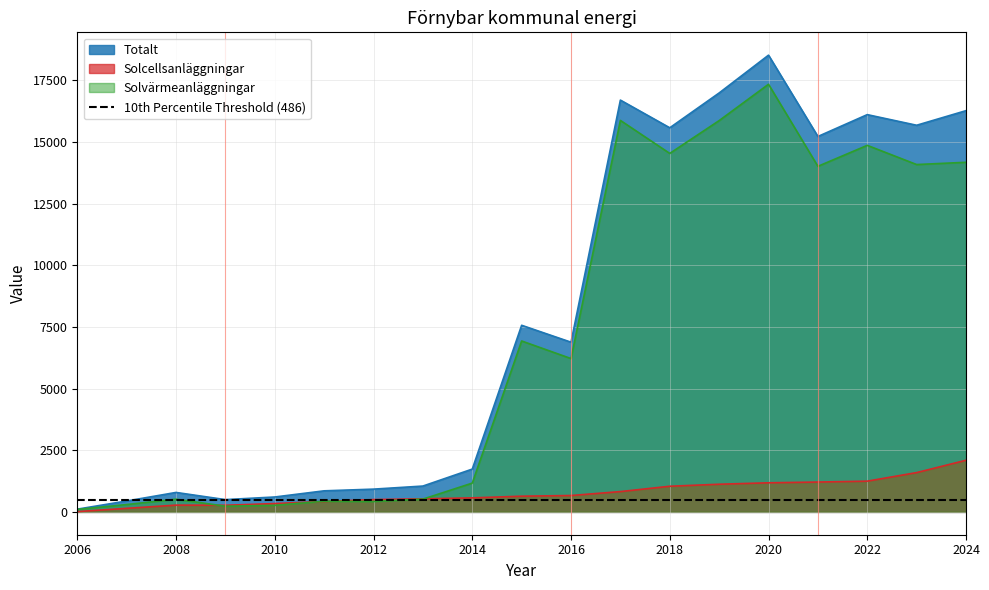

Reading left to right, transcribe all the data shown in this chart.

Totalt: 110.6	441.5	788.6	497.4	603.8	853.5	922.2	1047.0	1735.1	7564.5	6879.1	16693.5	15571.0	16982.8	18514.9	15218.3	16104.4	15673.6	16265.2
Solcellsanläggningar: 11.5	144.3	274.0	268.5	338.0	421.5	499.2	529.9	568.3	636.3	663.5	823.3	1039.2	1121.0	1179.3	1209.9	1245.6	1592.7	2092.8
Solvärmeanläggningar: 99.1	297.3	514.5	229.0	265.8	432.1	423.0	517.0	1166.8	6928.2	6215.6	15870.2	14531.7	15861.7	17335.6	14008.4	14858.8	14081.0	14172.4